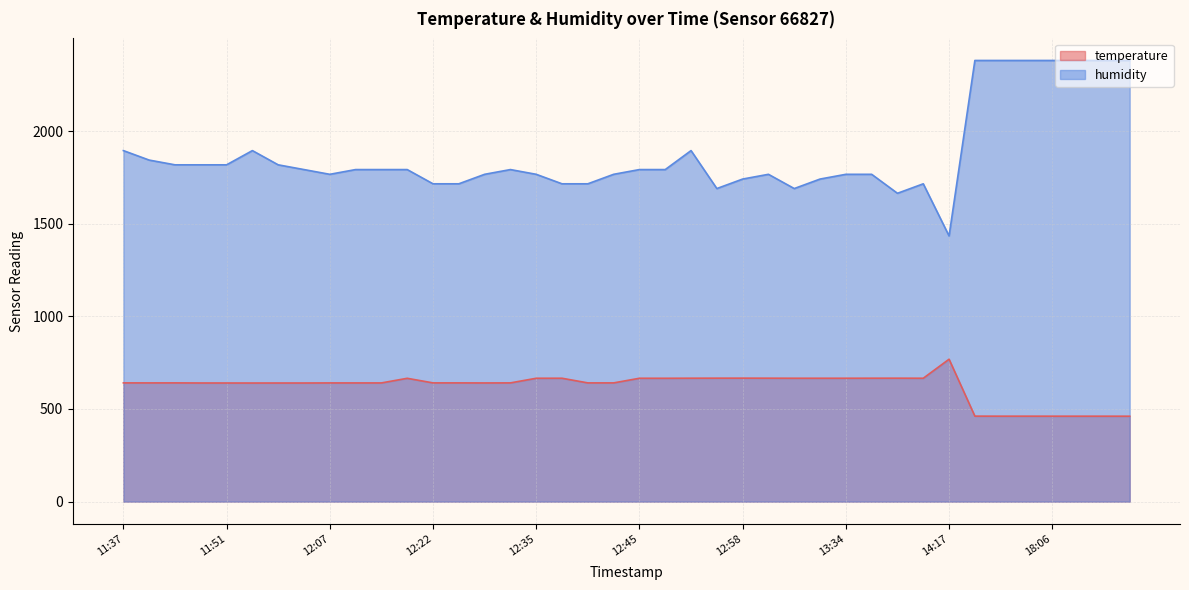

Is it true that temperature equals 341.3 at 12:35?

False